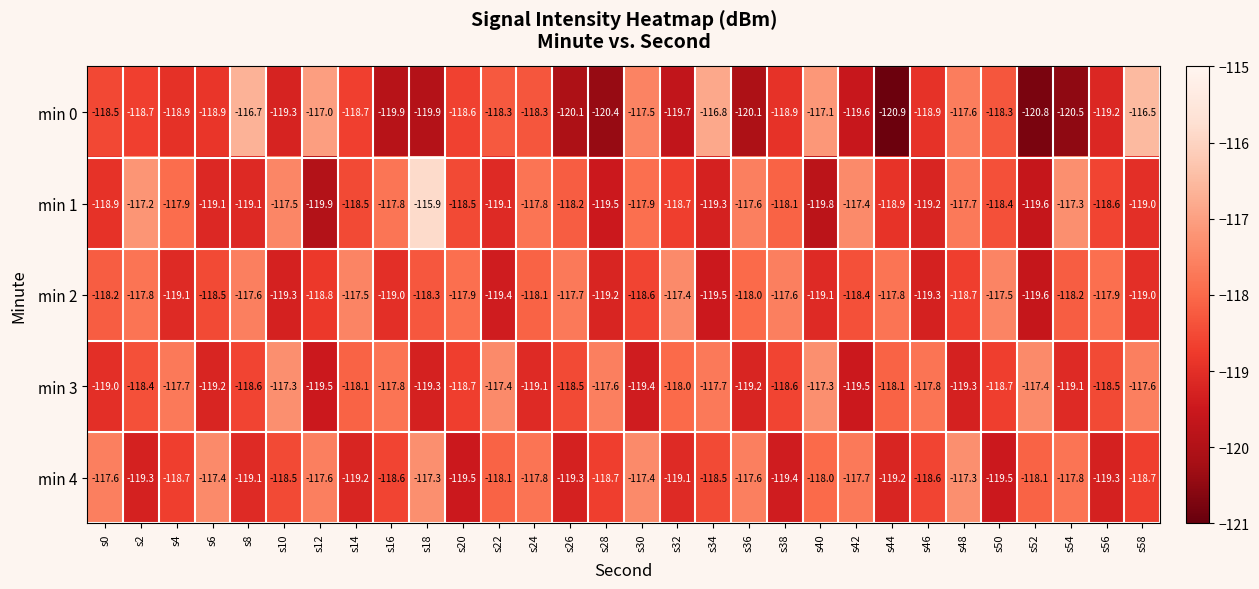

At s48, list the series in order from largest to smallest.

min 4, min 0, min 1, min 2, min 3